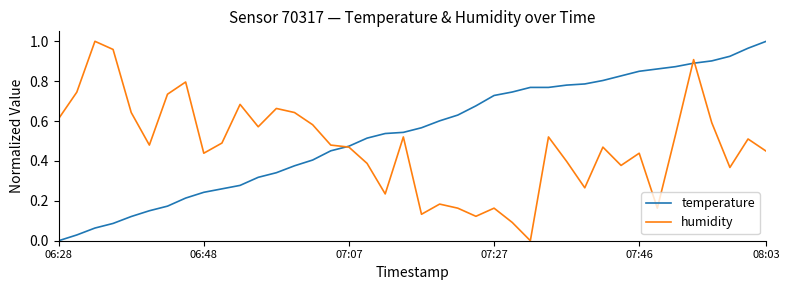

Which series has the largest total across all categories?

temperature